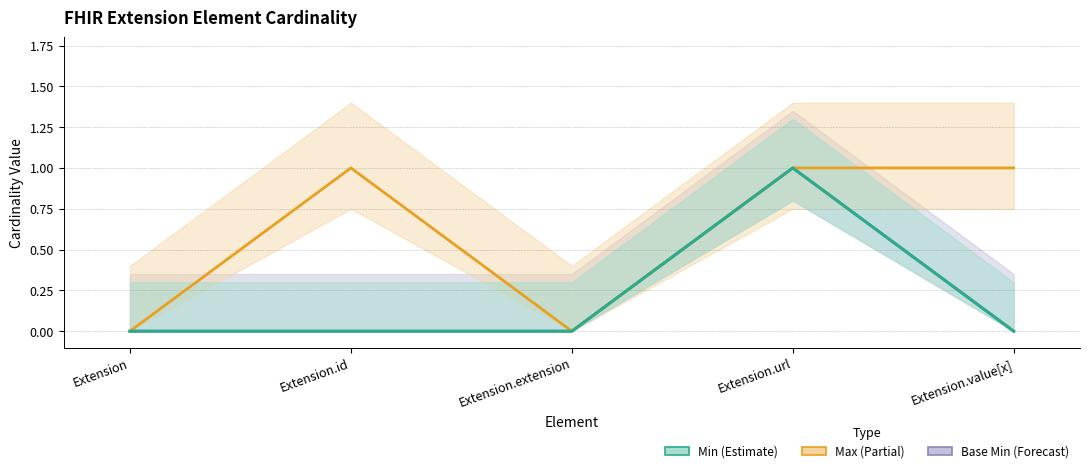

How many data points does each series have?

5